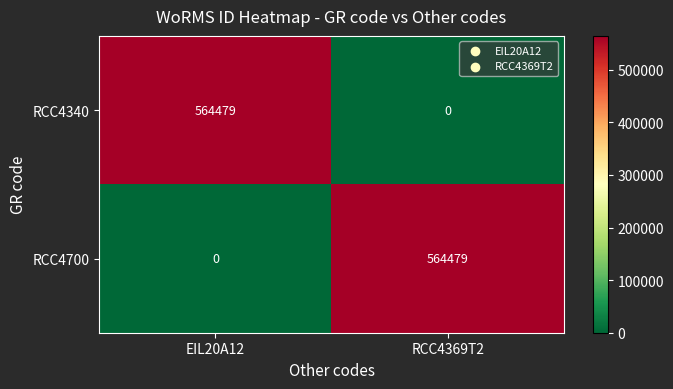

At which label is RCC4340 closest to 282239?

RCC4369T2